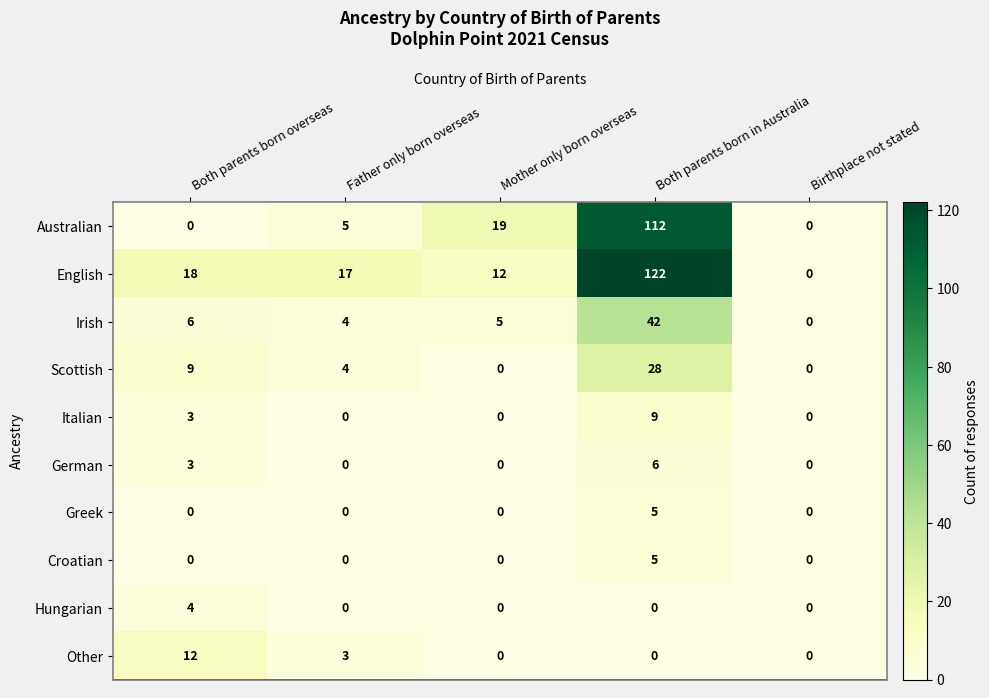

What is the difference between the second highest and minimum values in the Irish series?

6